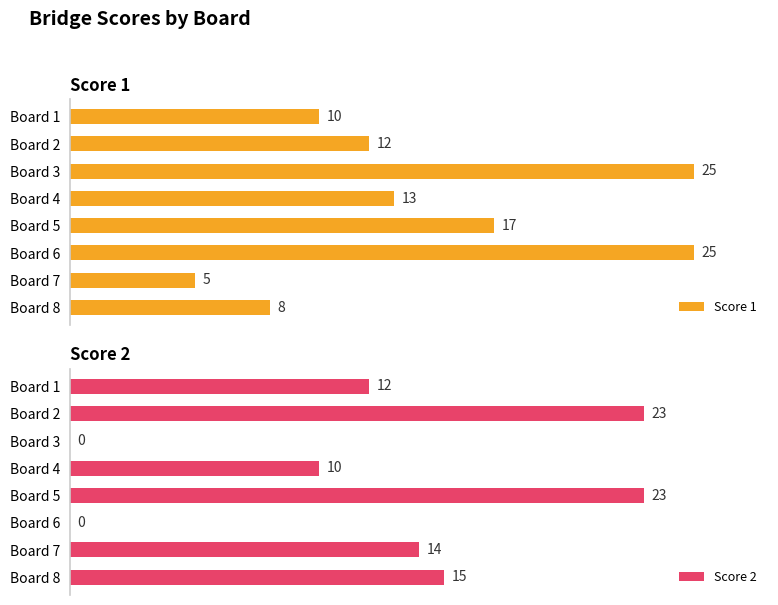

Does the chart contain any negative values?

No